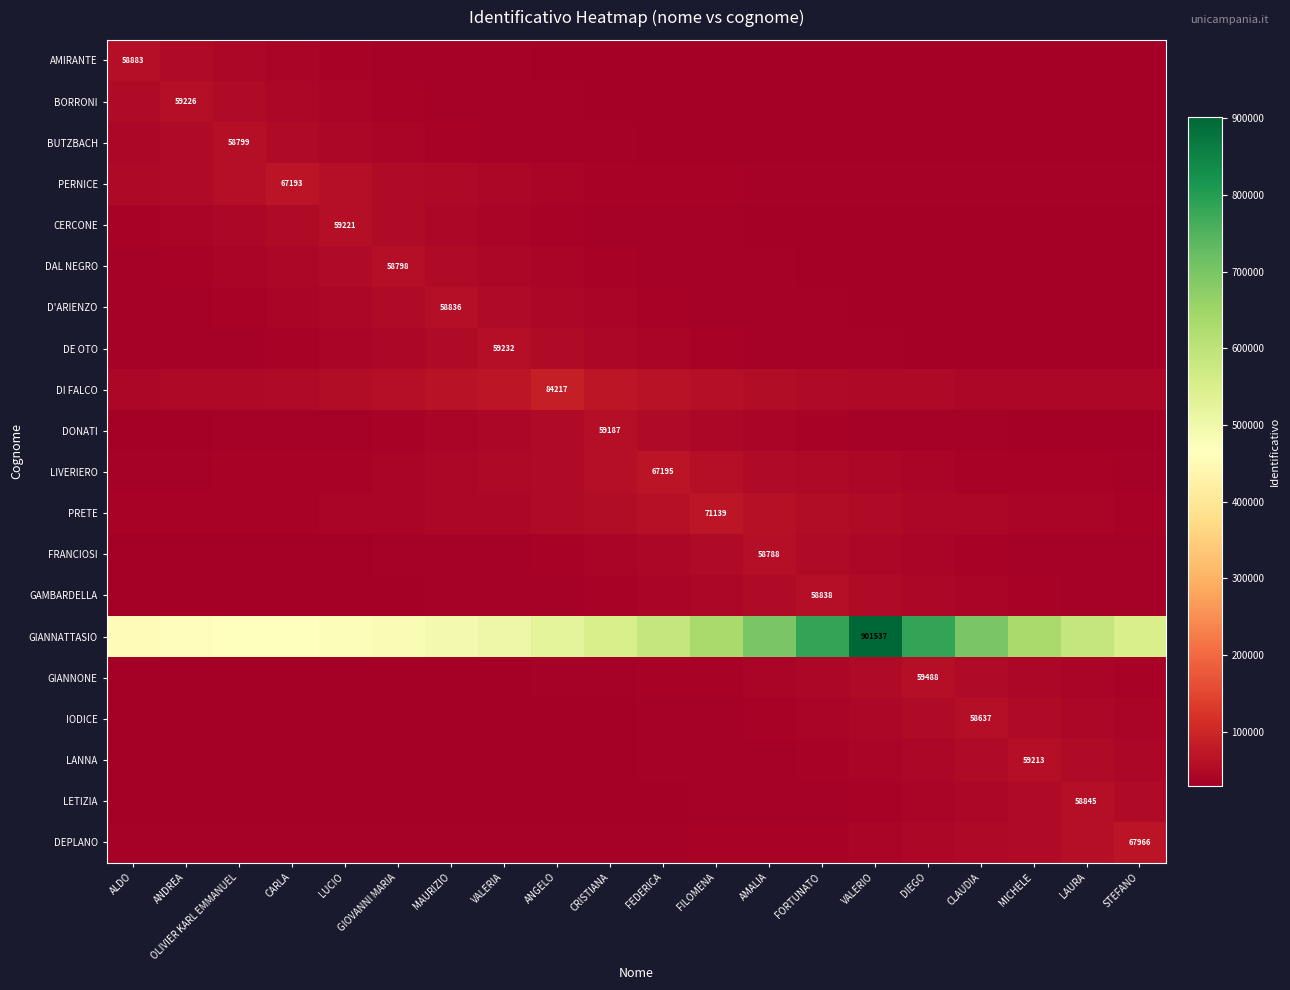

At which label does DEPLANO first exceed 36266?

FEDERICA